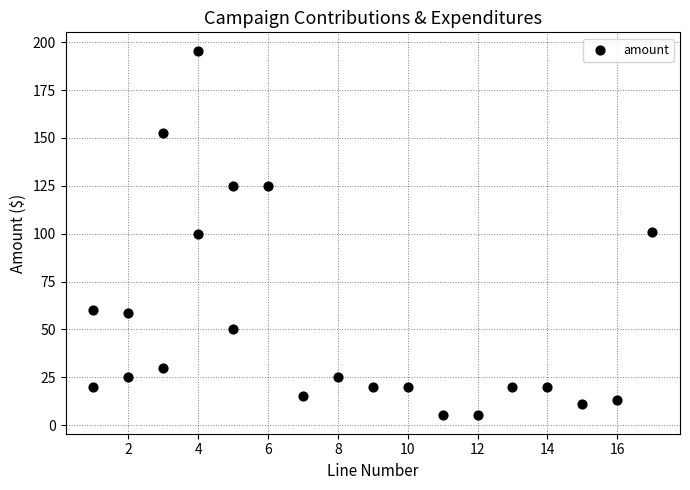

What is the range of X values (max minus min)?

16.0